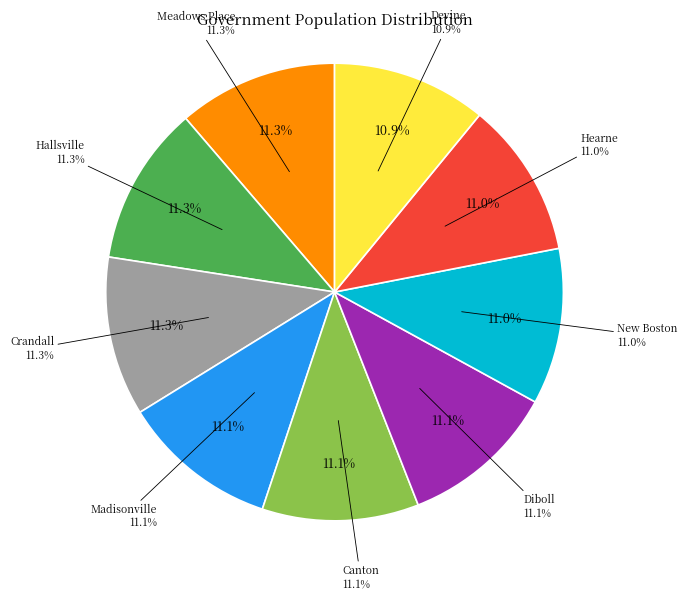

To the nearest percent, what is the combined percentage of Devine and Diboll?

22%